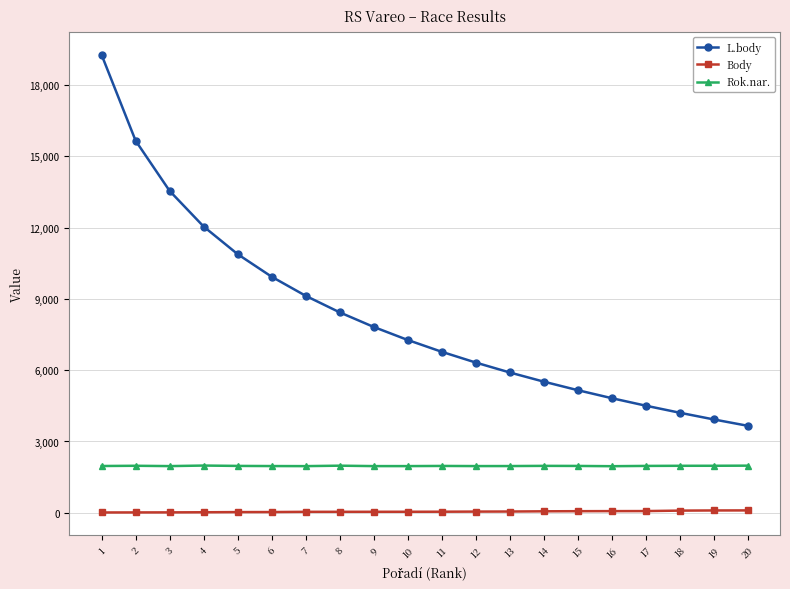

Is the value of L.body at 9 greater than the value of Body at 7?

Yes